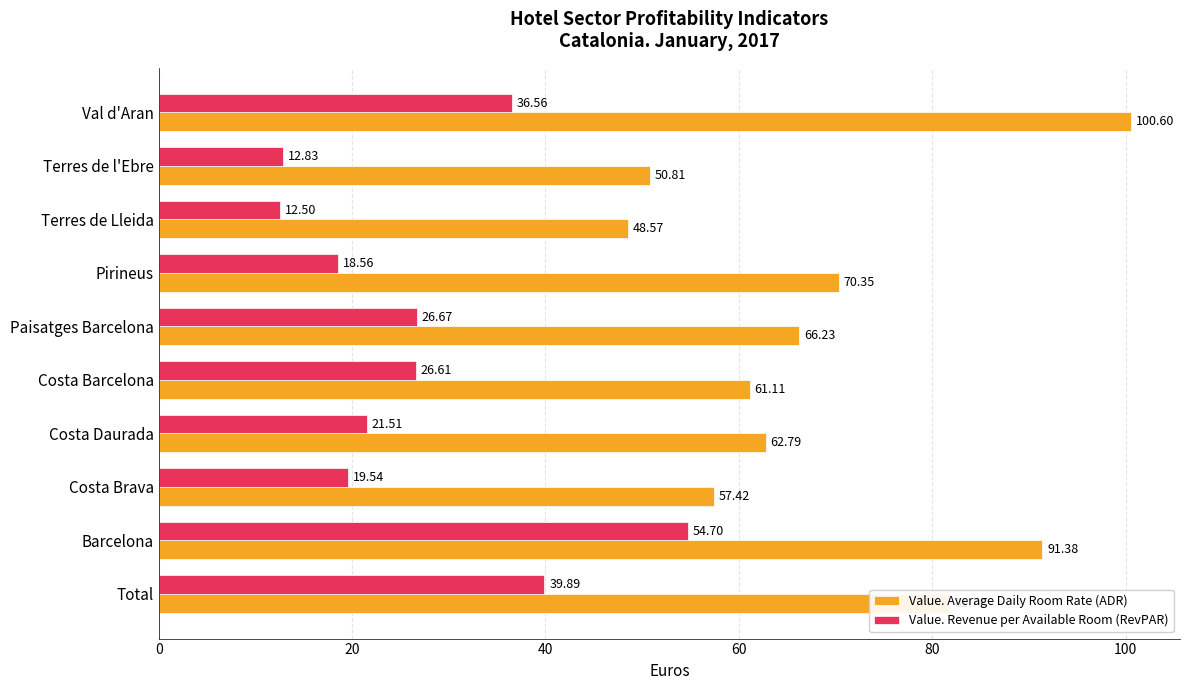

Between Paisatges Barcelona and Terres de Lleida, which series saw the biggest shift?

Value. Average Daily Room Rate (ADR)